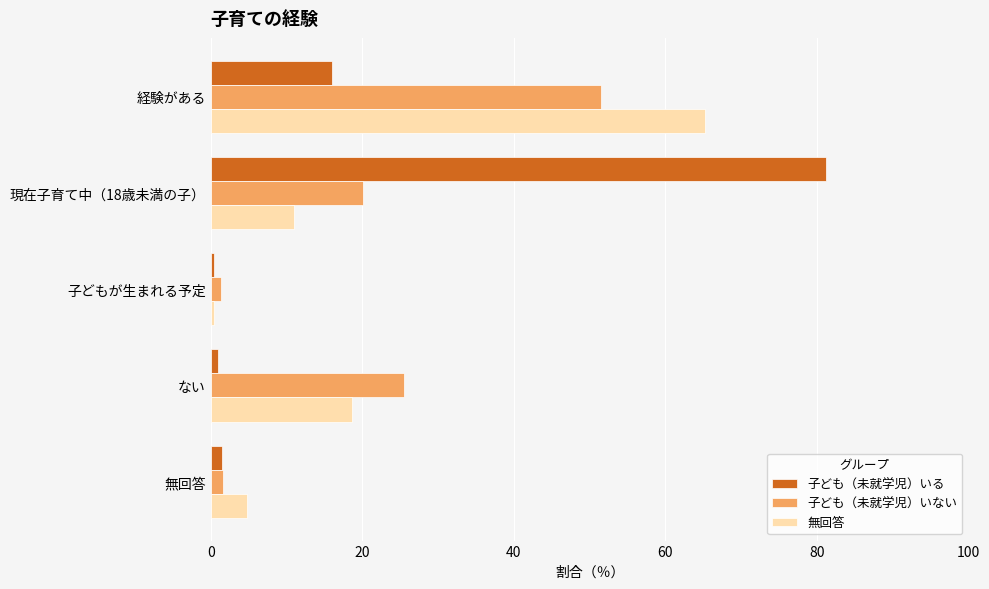

Which series has the largest range (max minus min)?

子ども（未就学児）いる